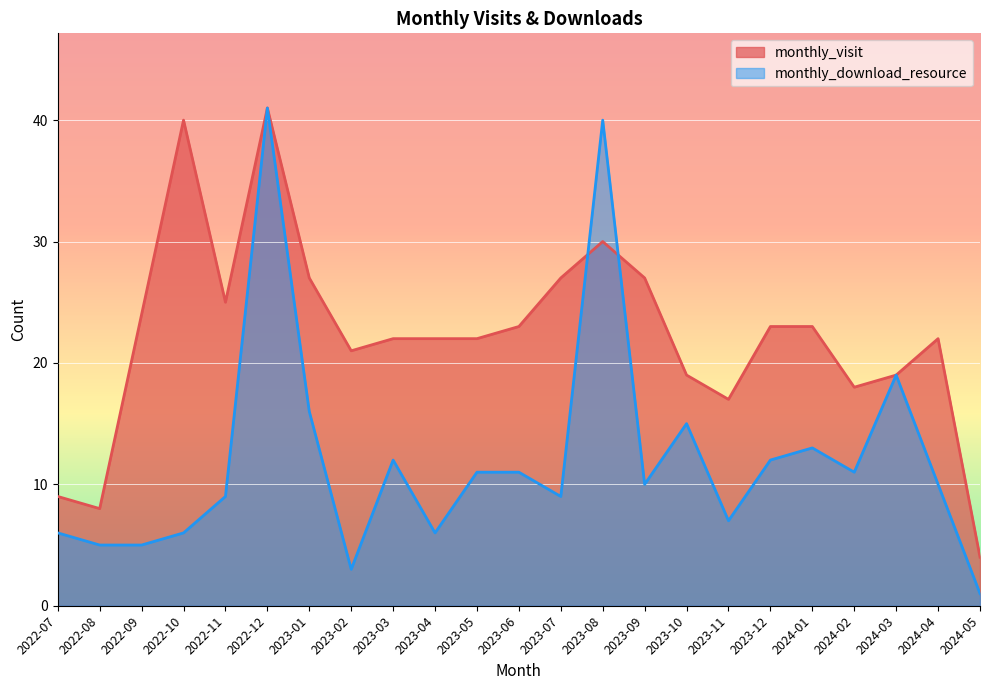

In monthly_download_resource, how many points are higher than both neighbors (excluding endpoints)?

6